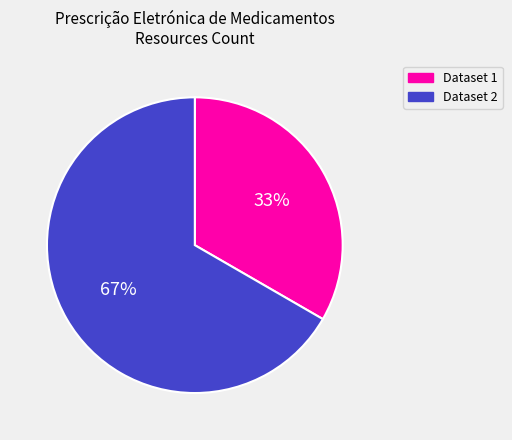

Does any single category account for the majority?

Yes